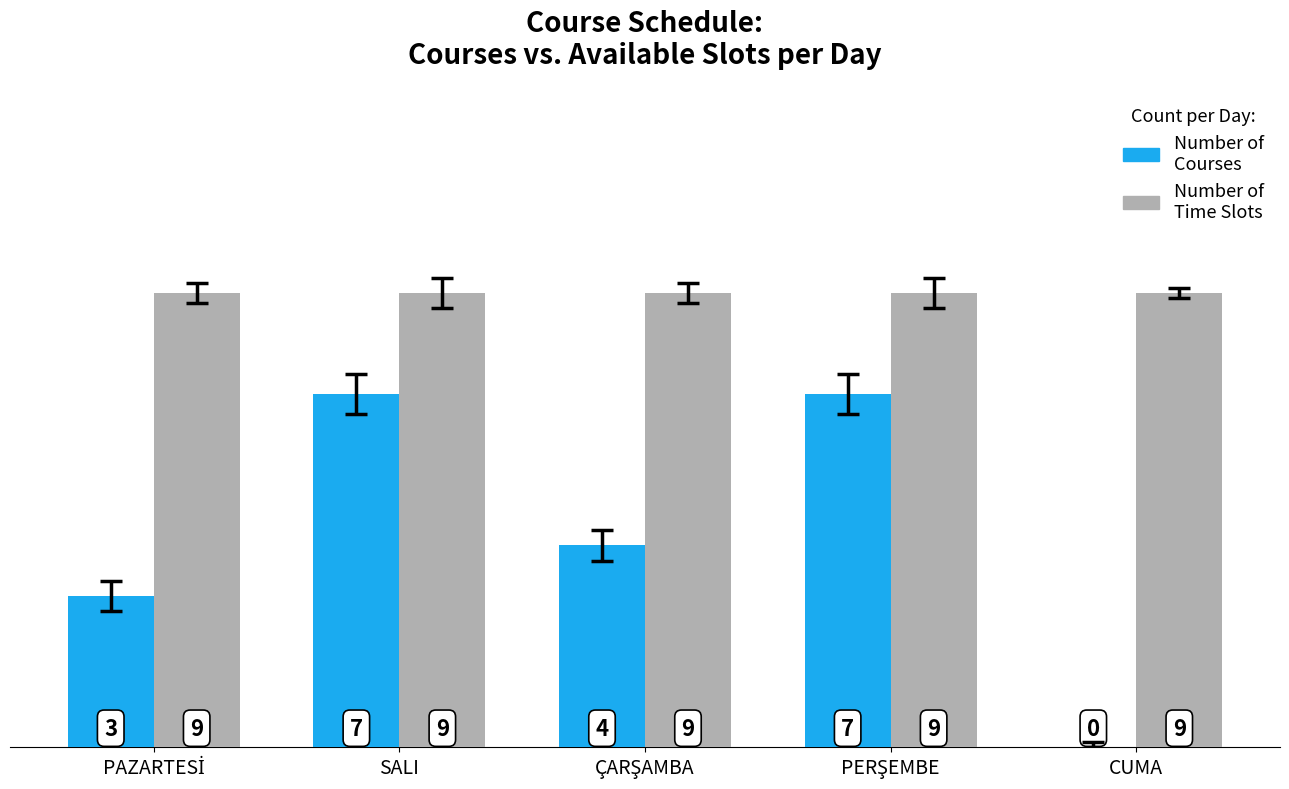

What is the average value of the Number of Courses series?

4